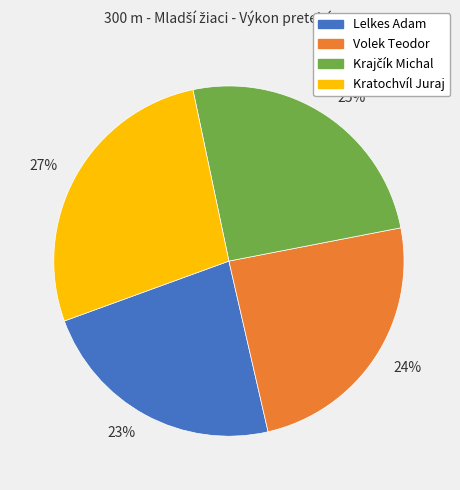

Combined, do 27% and 25% account for over 50%?

Yes